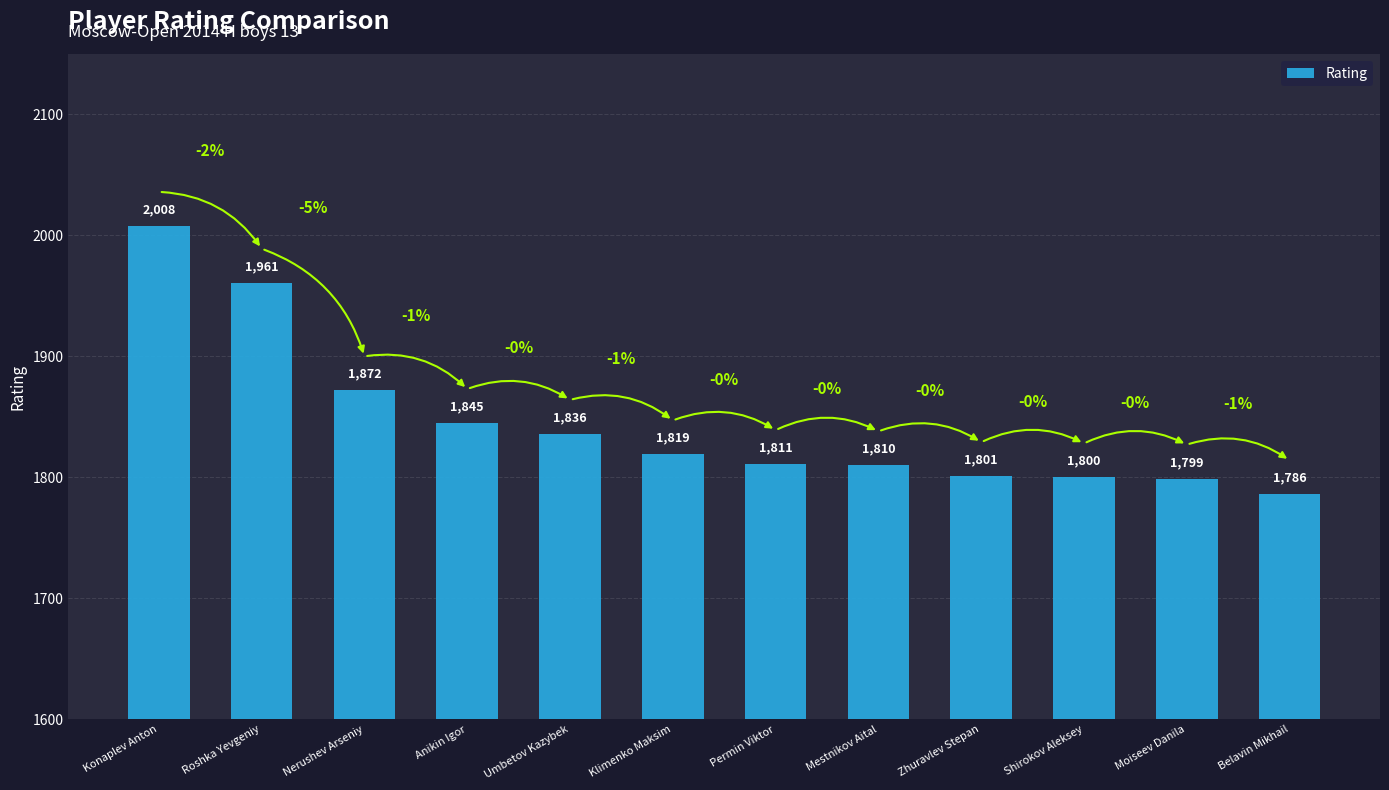

How many bars are there in total?

12